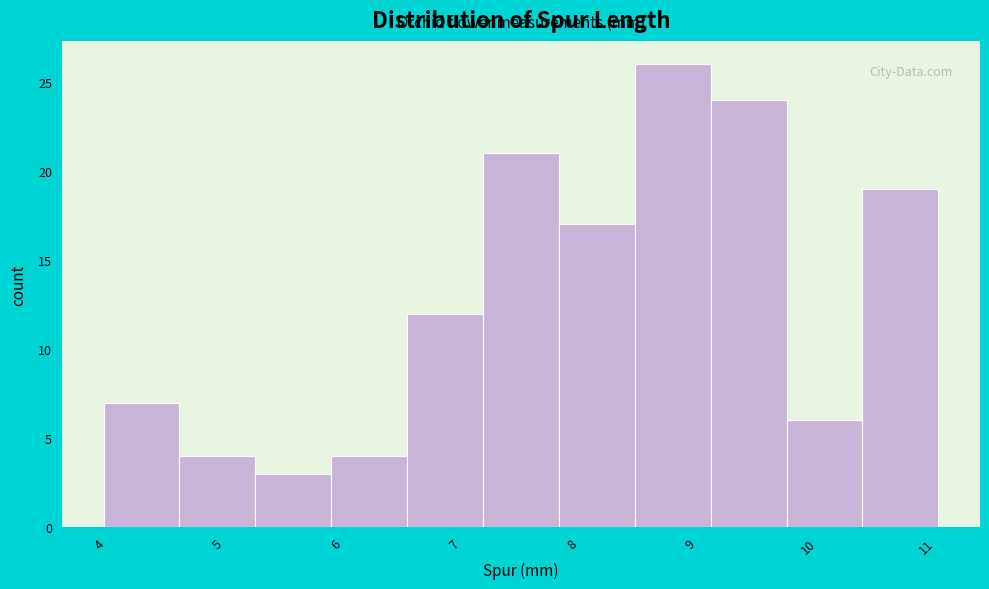

Reading left to right, list every bar in this chart as the range it spans on the x-axis followed by its height. Neither the bar edges nor the heights are printed on the chart, so give them approximately, as read against the axes.

4.0 to 4.7: 7
4.7 to 5.3: 4
5.3 to 6.0: 3
6.0 to 6.6: 4
6.6 to 7.2: 12
7.2 to 7.9: 21
7.9 to 8.5: 17
8.5 to 9.2: 26
9.2 to 9.8: 24
9.8 to 10.5: 6
10.5 to 11.1: 19